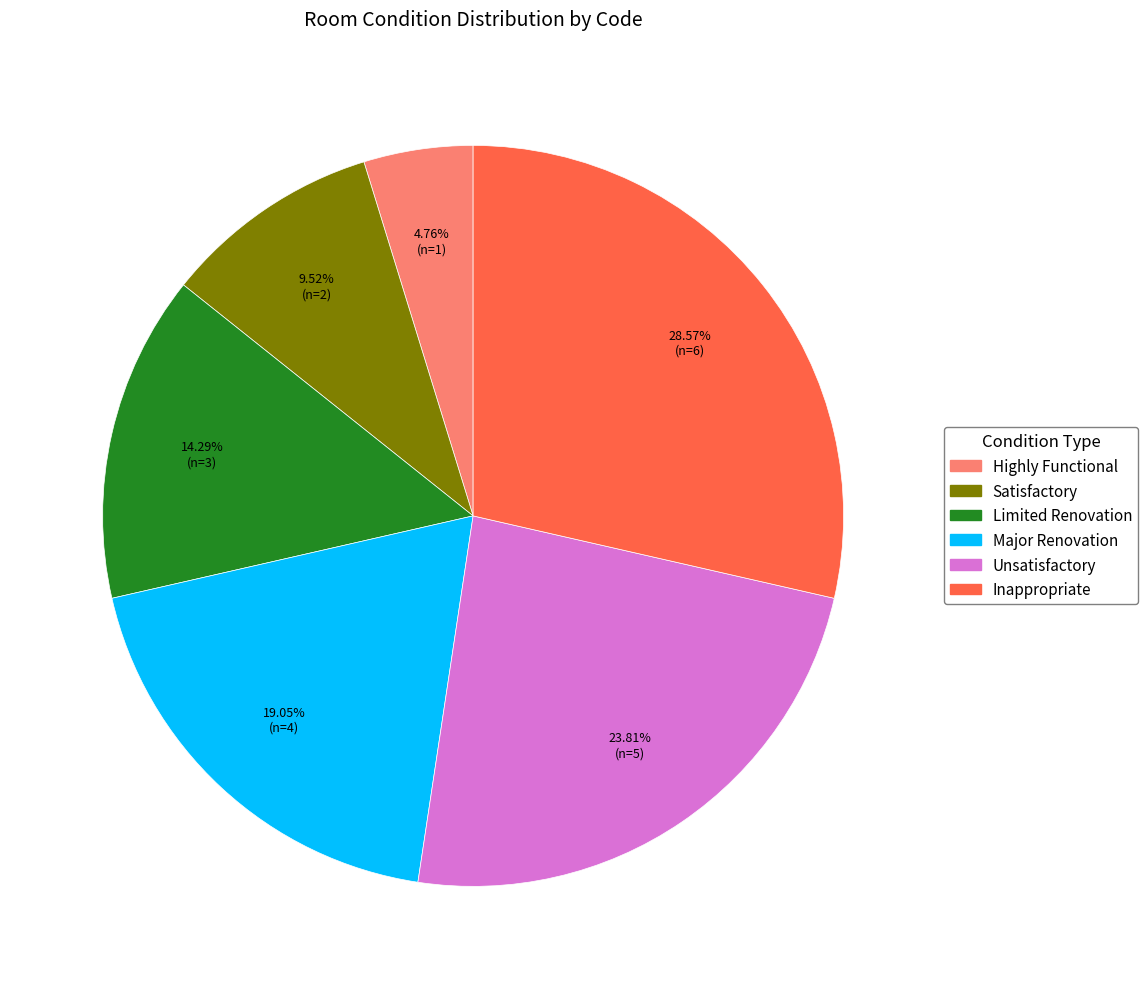

To the nearest percent, what is the average slice percentage?

17%